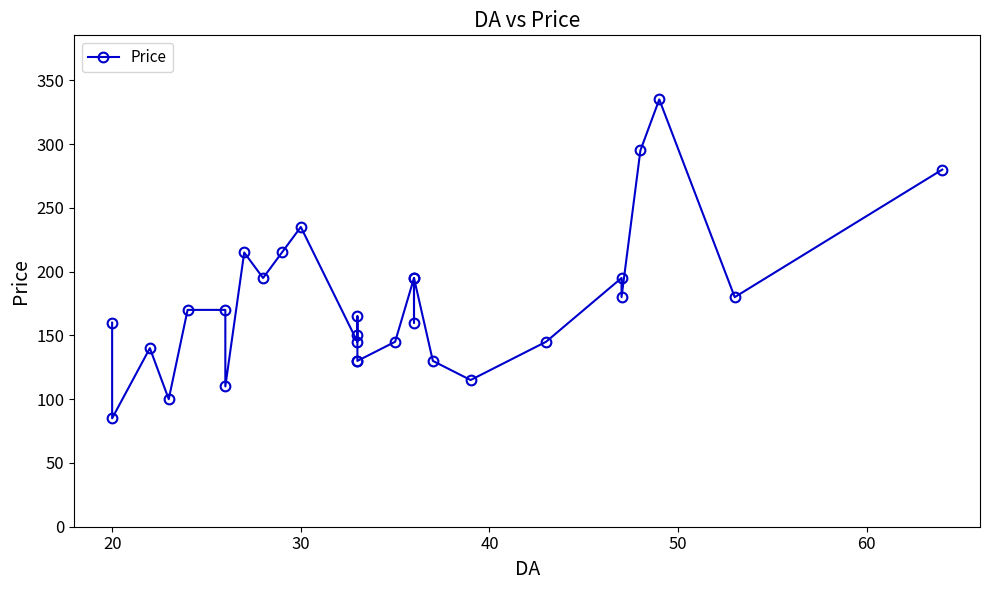

Reading left to right, what are all the values shown in this chart?

160	85	140	100	170	170	110	215	195	215	235	145	150	165	130	130	145	195	160	195	130	115	145	195	180	295	335	180	280